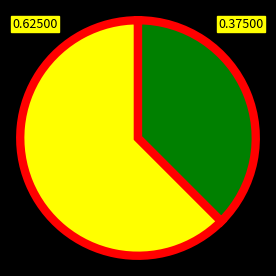

Is there a majority slice in this chart?

Yes